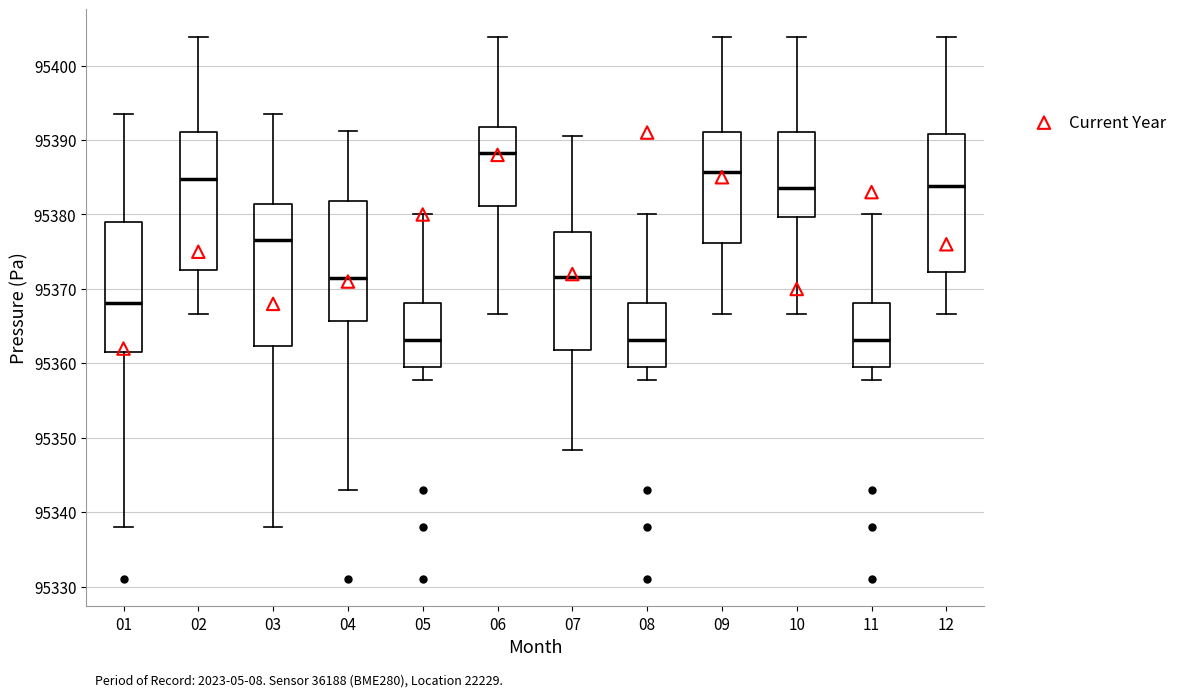

Where does the lower whisker of the box at x = 12 end on the y-axis? The values are not printed on the chart, so give them approximately, as read against the axis.

95367